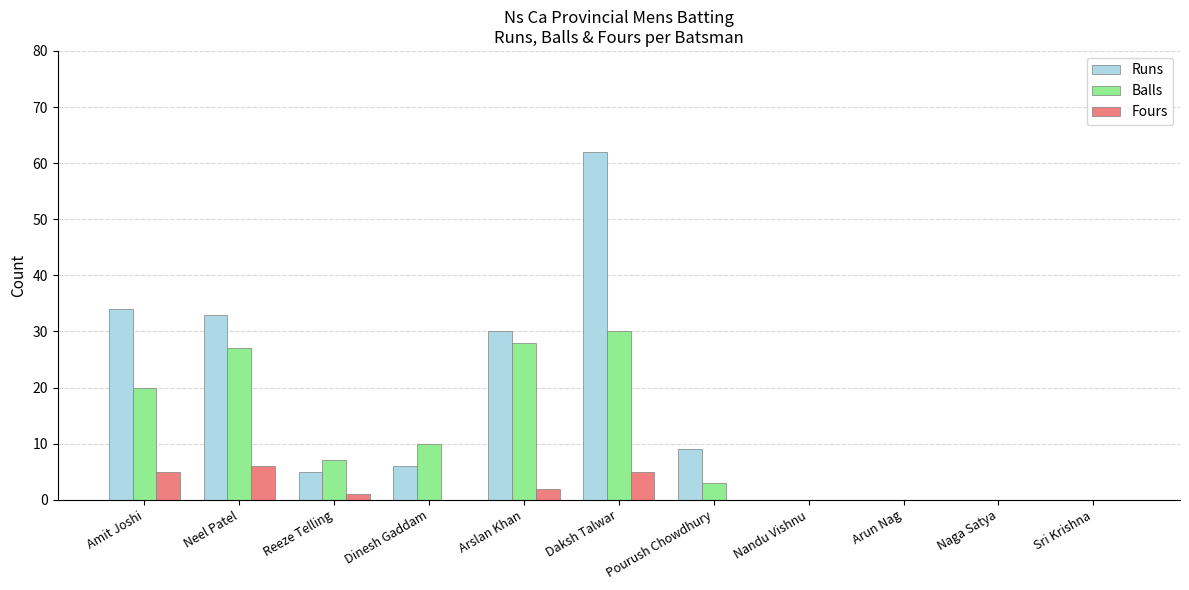

What is the sum of all Balls values?

125